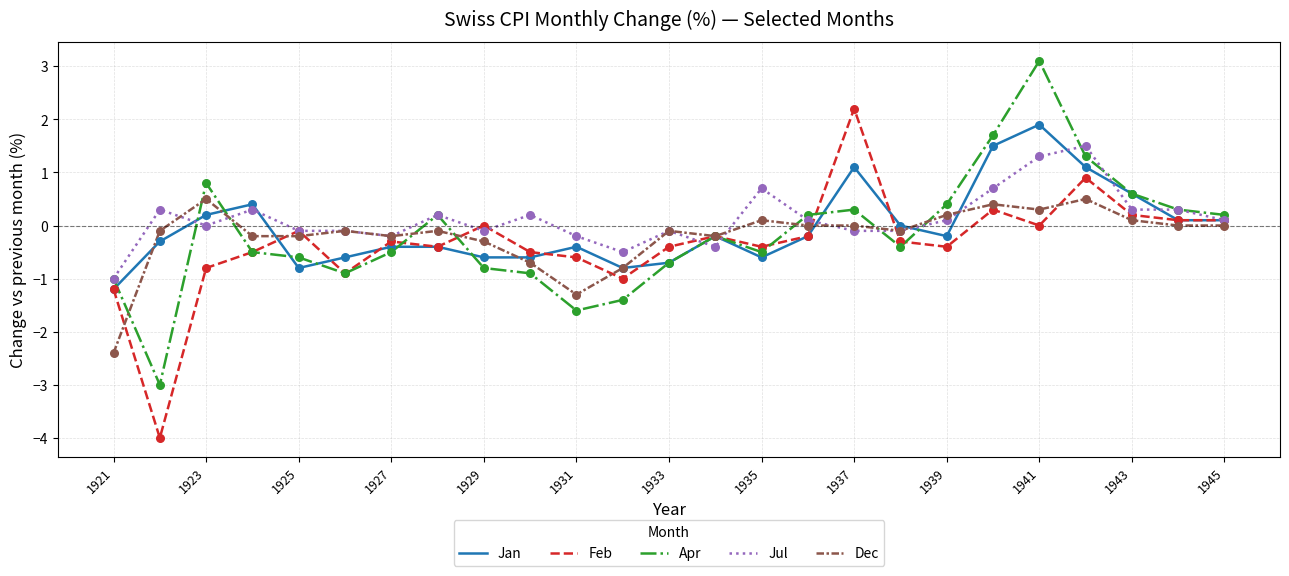

Which series has the largest total across all categories?

Jul